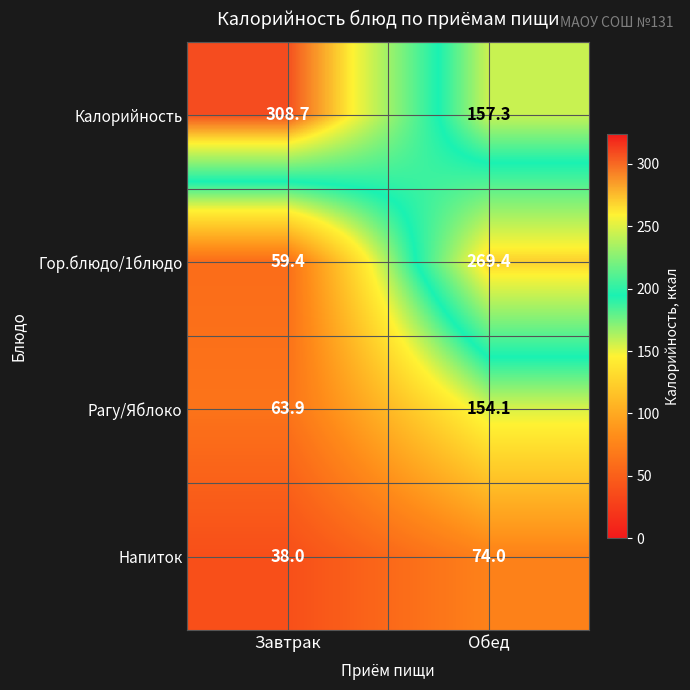

Reading left to right, extract all data points from this chart.

Калорийность: Завтрак=308.7	Обед=157.3
Гор.блюдо/1блюдо: Завтрак=59.4	Обед=269.4
Рагу/Яблоко: Завтрак=63.9	Обед=154.1
Напиток: Завтрак=38.0	Обед=74.0